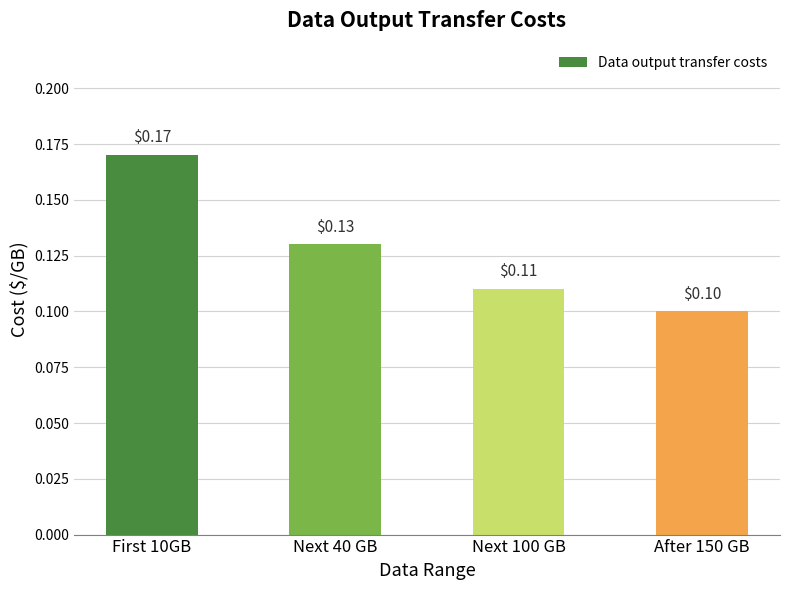

What is the average value?

0.1